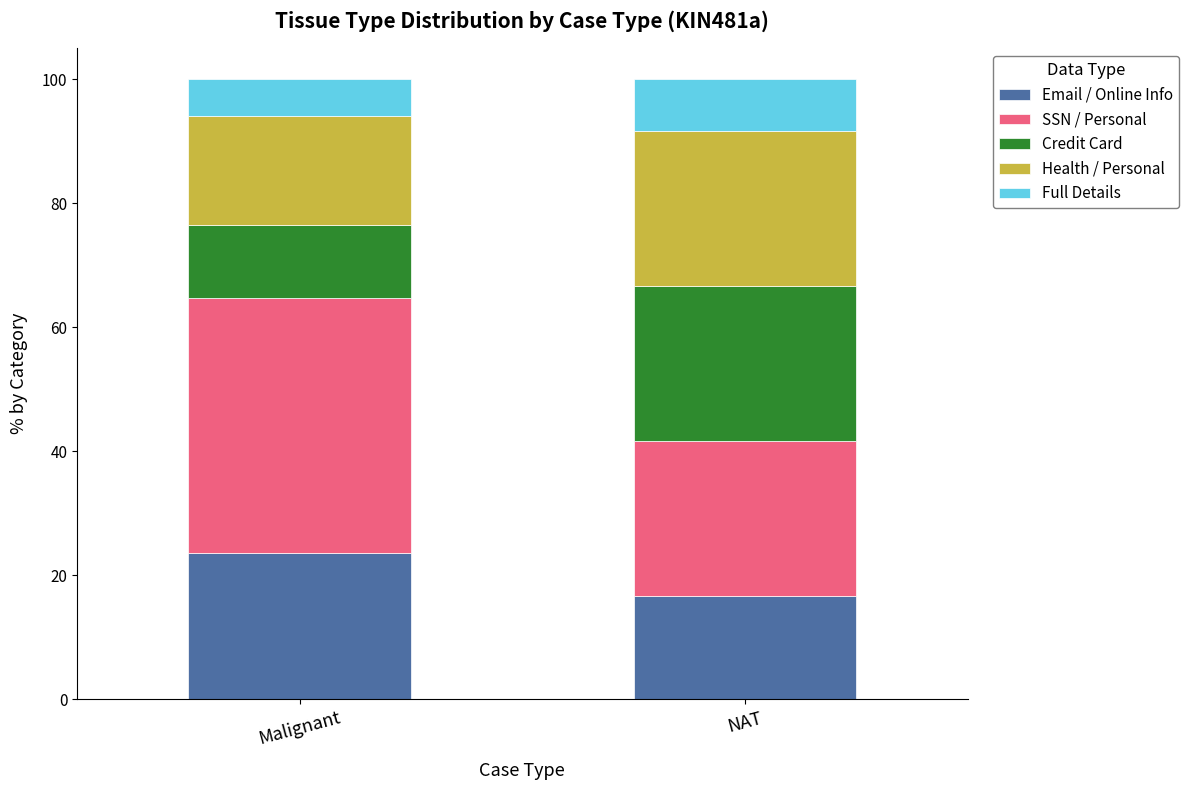

Does the chart contain stacked bars?

Yes